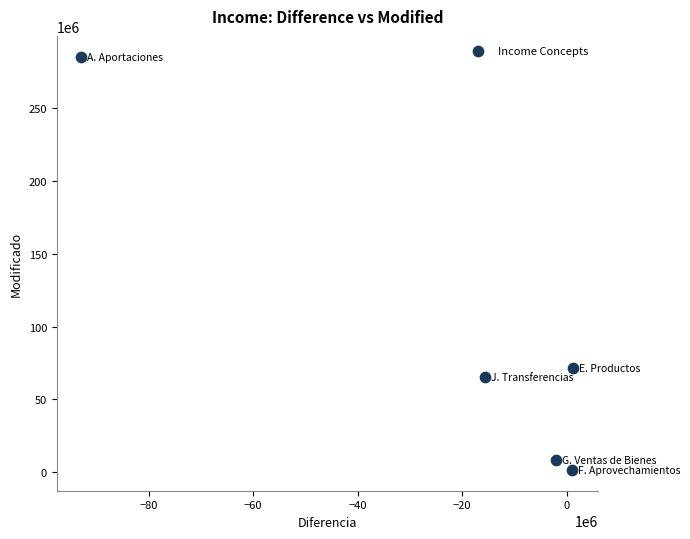

What Y value in the scatter plot is closest to 143446984?

71723553.6